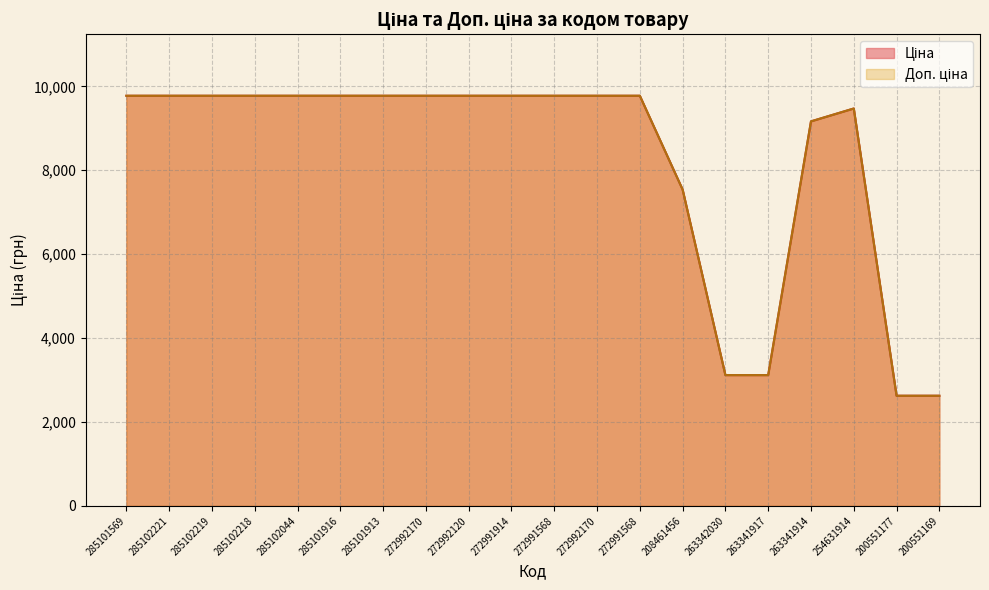

What is the approximate value of Ціна at 200551177?

2624.3